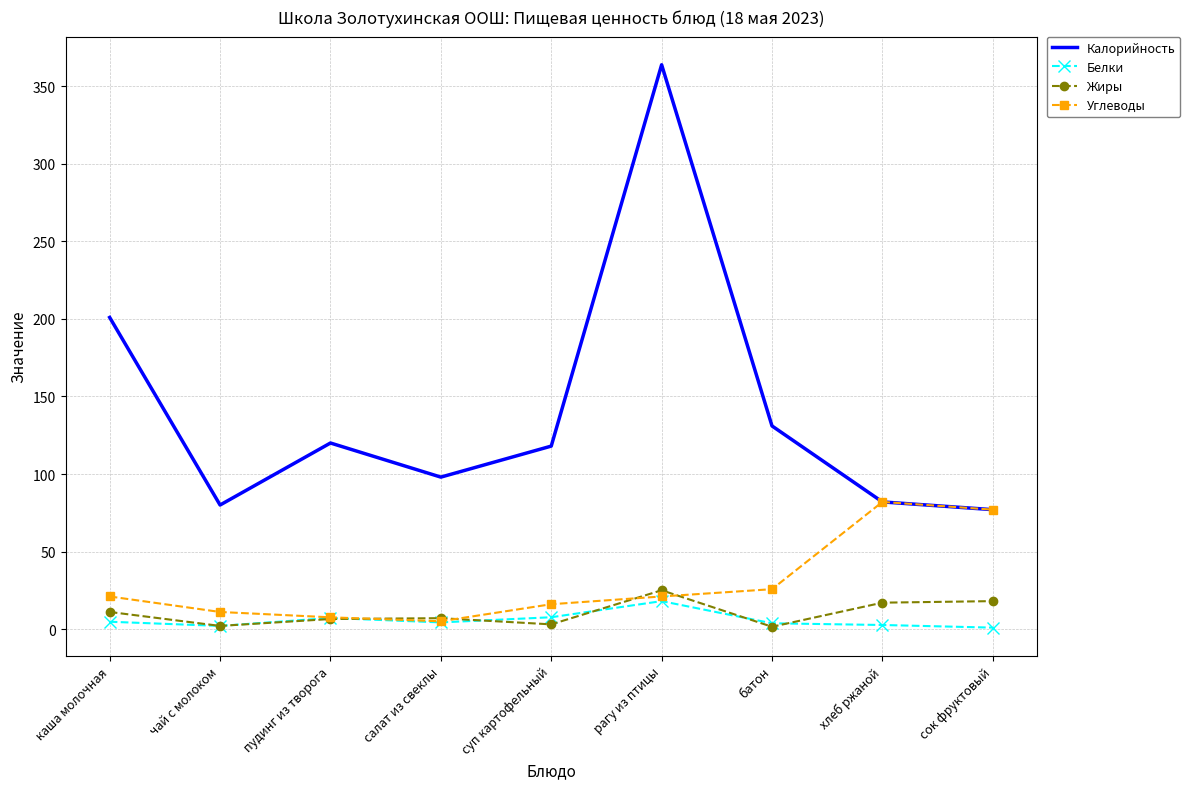

True or false: Жиры and Калорийность cross at least once.

False